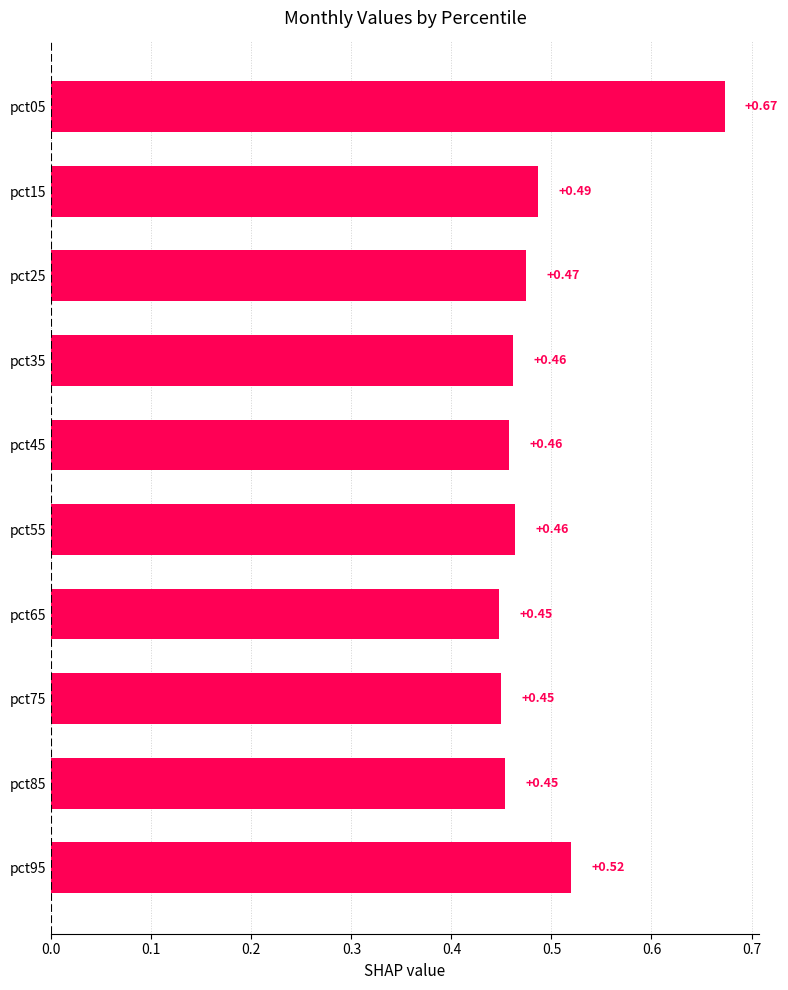

List the labels in order of Jun value, largest first.

pct05, pct95, pct25, pct35, pct45, pct15, pct55, pct85, pct65, pct75